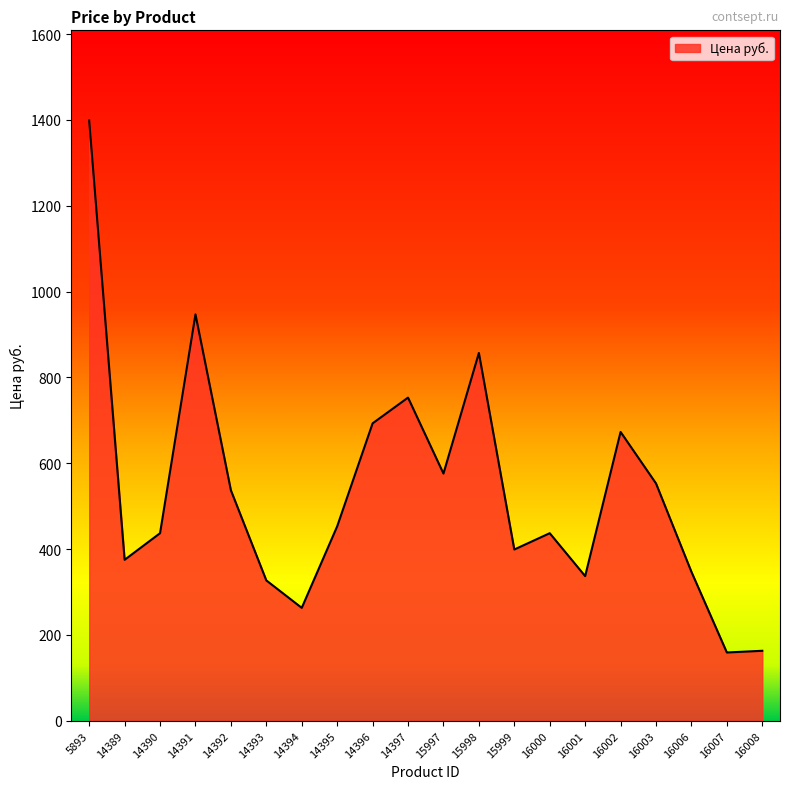

Count the number of categories in the chart.

20